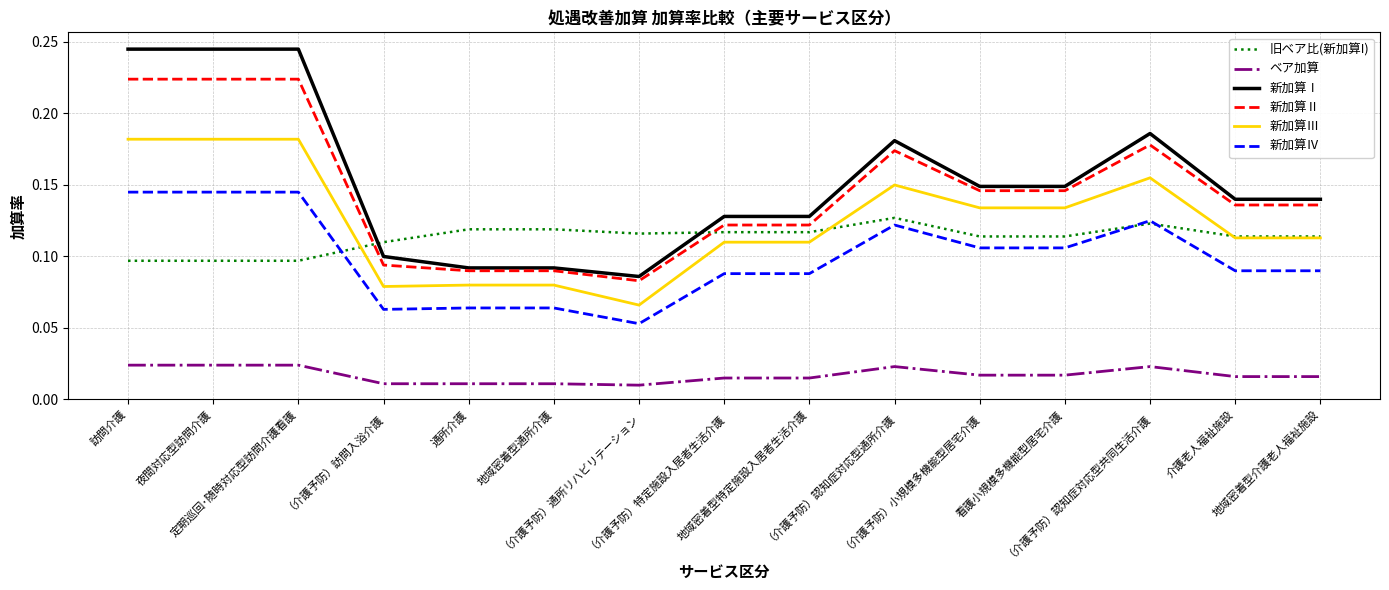

Which series has the widest spread of values?

新加算Ⅰ